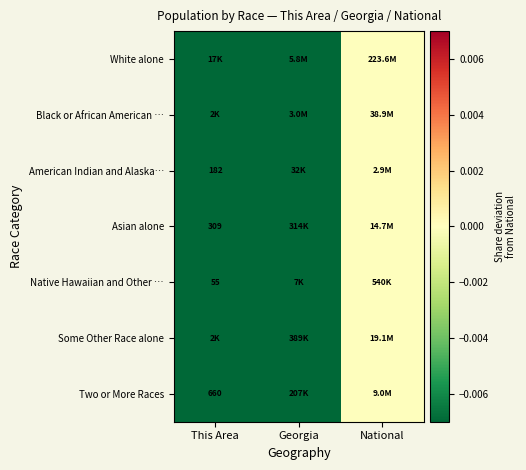

Is it true that Two or More Races equals 0.0 at National?

True